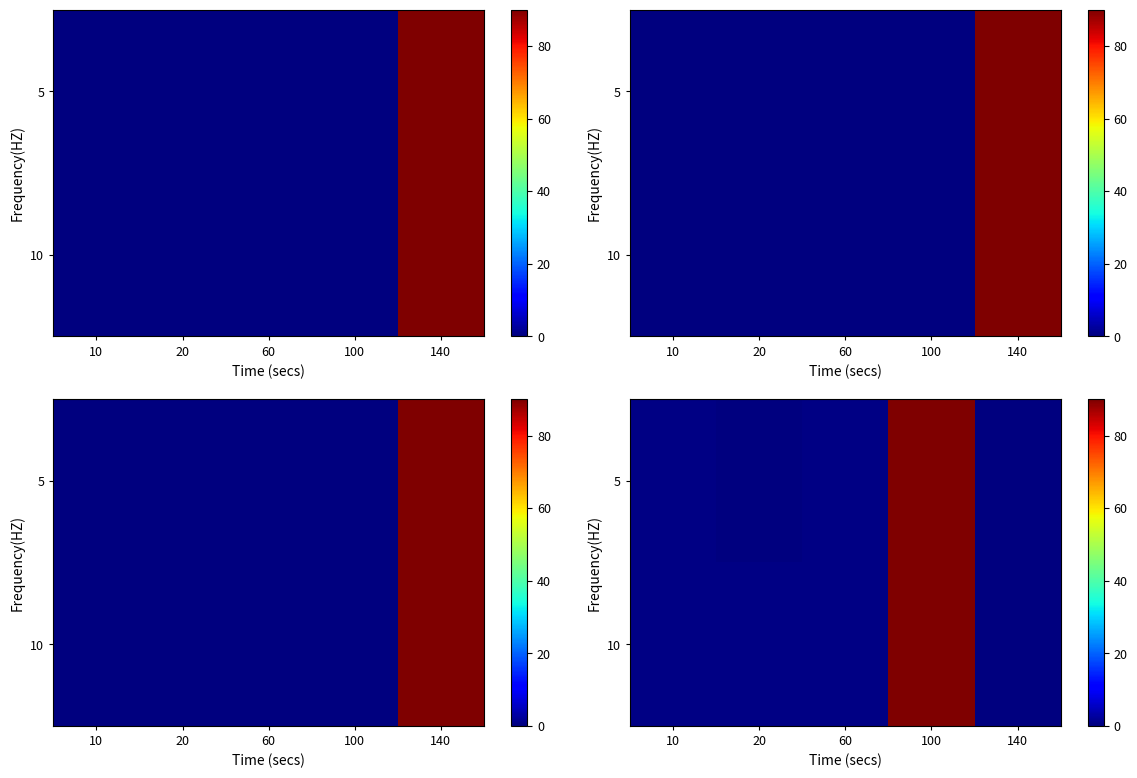

Which category has the highest value in the 10 series?

100